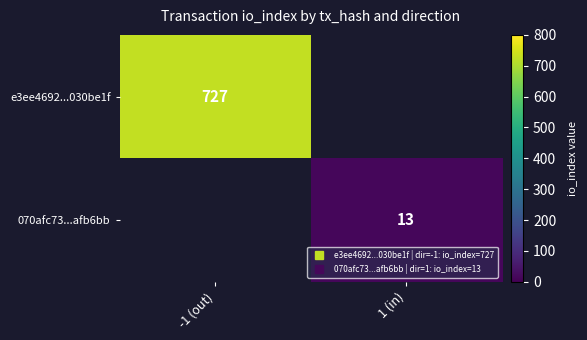

How many series are shown in this chart?

2